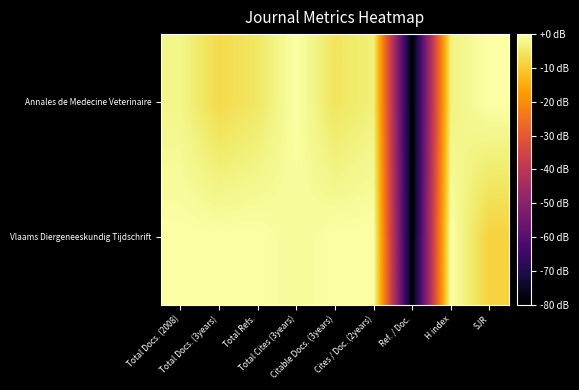

Reading left to right, what are all the values shown in this chart?

Annales de Medecine Veterinaire: Total Docs. (2008)=-2.4	Total Docs. (3years)=-7.3	Total Refs.=-5.2	Total Cites (3years)=0.0	Citable Docs. (3years)=-5.7	Cites / Doc. (2years)=-3.4	Ref. / Doc.=-80.0	H index=-3.1	SJR=0.0
Vlaams Diergeneeskundig Tijdschrift: Total Docs. (2008)=0.0	Total Docs. (3years)=0.0	Total Refs.=0.0	Total Cites (3years)=-1.2	Citable Docs. (3years)=0.0	Cites / Doc. (2years)=0.0	Ref. / Doc.=-80.0	H index=0.0	SJR=-8.7